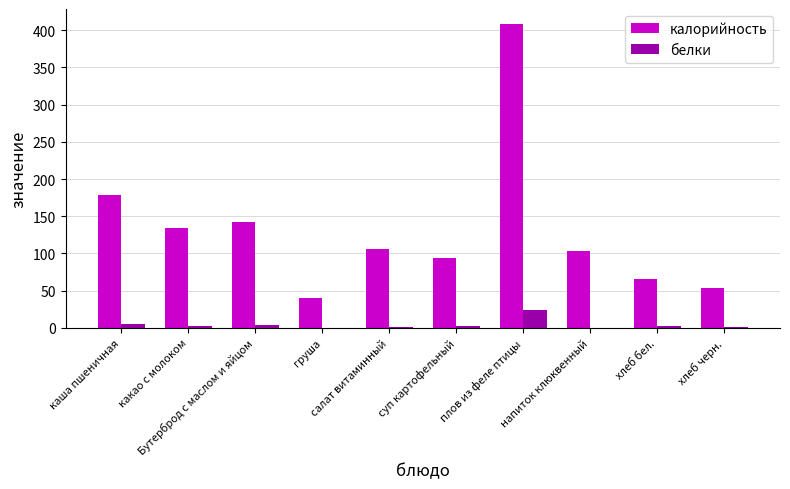

At which category is the sum across all series the highest?

плов из феле птицы